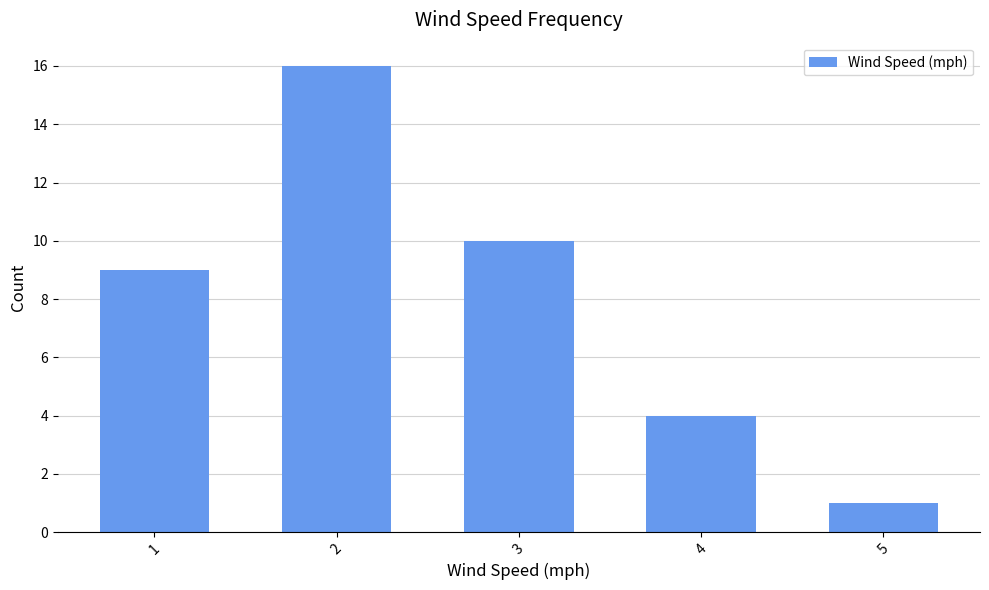

At which label is the value closest to 8?

1